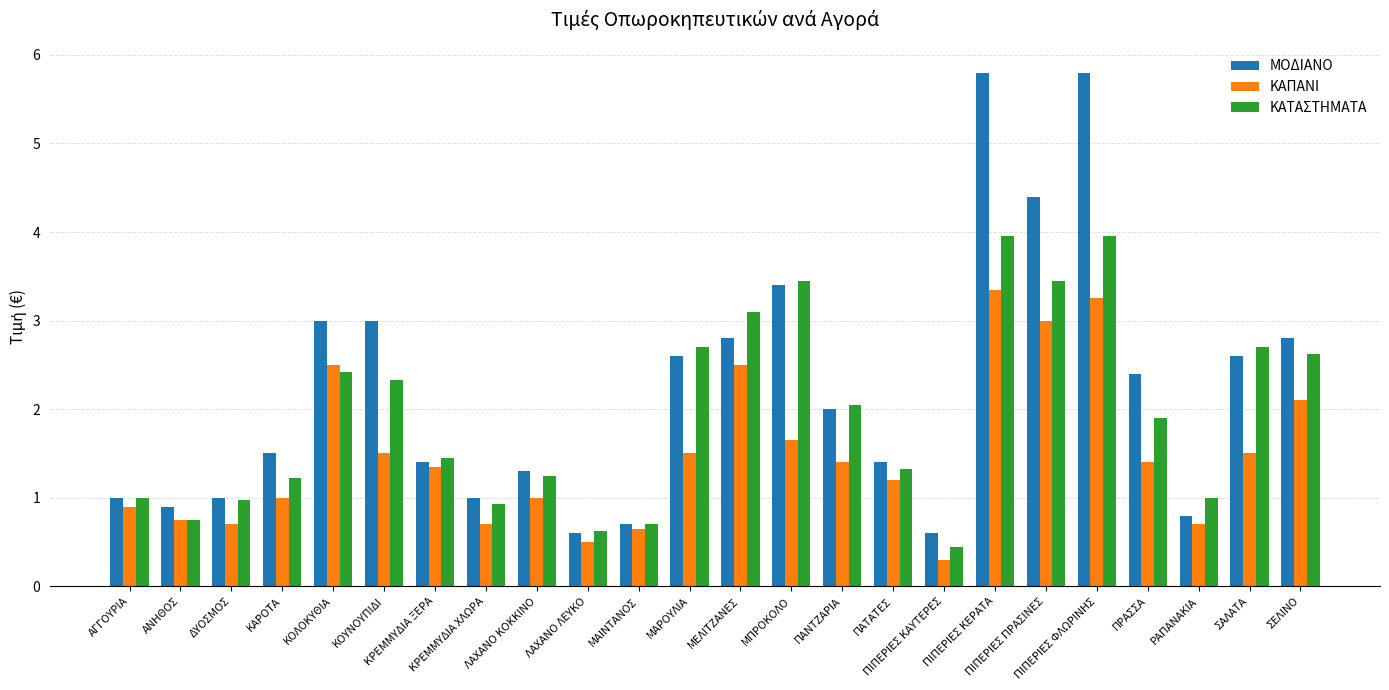

Is it true that ΚΑΠΑΝΙ equals 3.0 at ΠΙΠΕΡΙΕΣ ΠΡΑΣΙΝΕΣ?

True